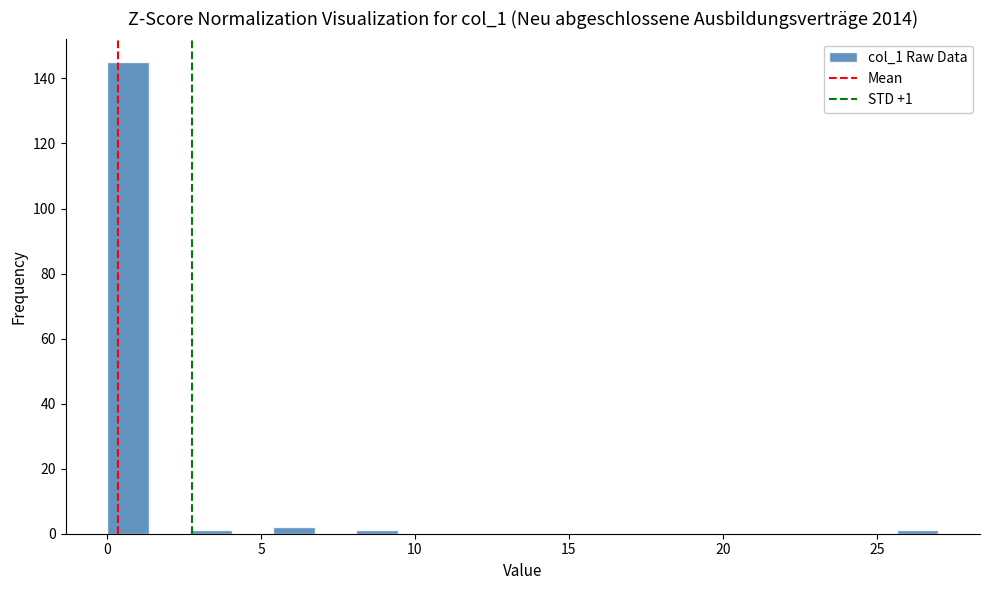

Read against the x-axis, roughly where is the centre of the tallest bar?

0.5